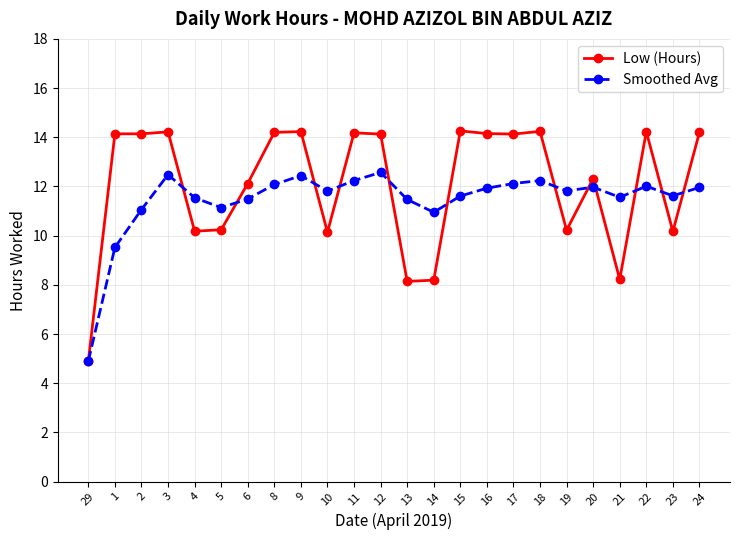

The value of Smoothed Avg at 11 is 8.2. True or false?

False